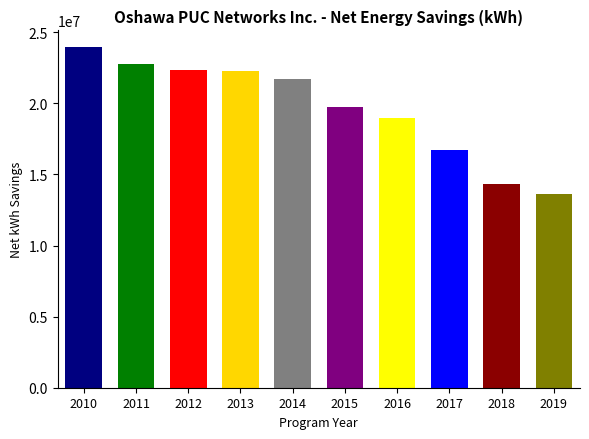

The value at 2014 is 21747880.6. True or false?

True